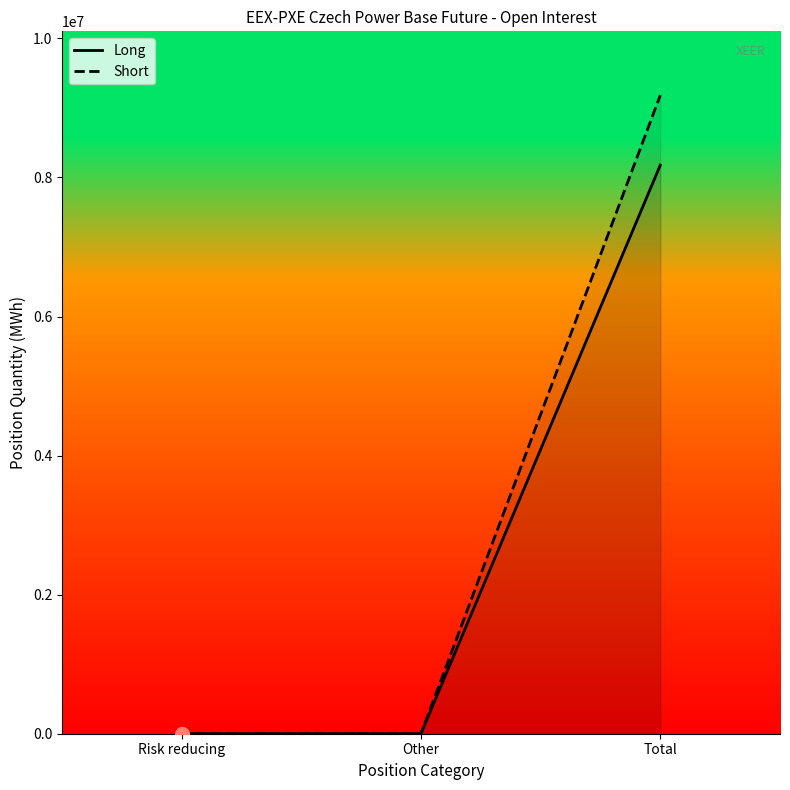

True or false: Long has a value of 4213911 at Total.

False